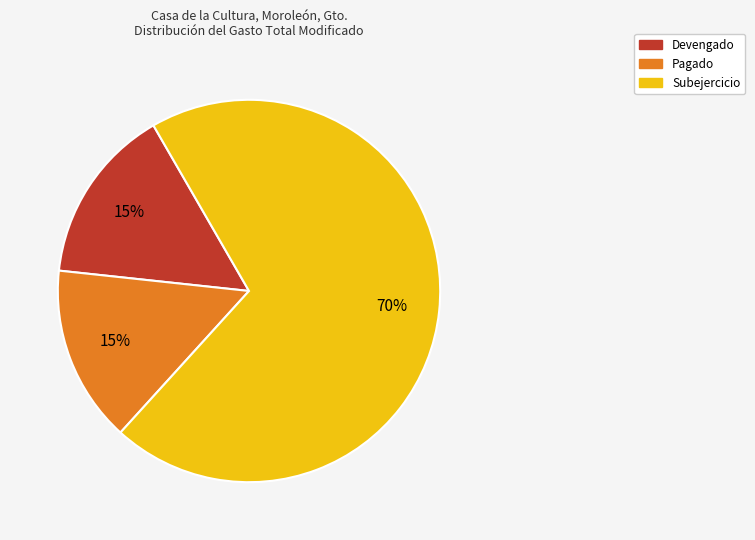

To the nearest percent, what is the average slice percentage?

33%